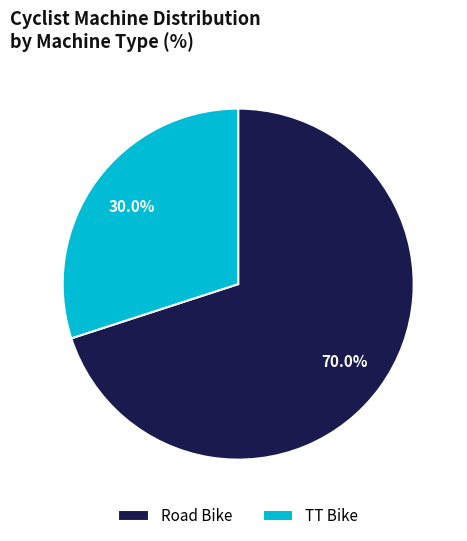

What percentage is NOT represented by TT Bike?

70.0%